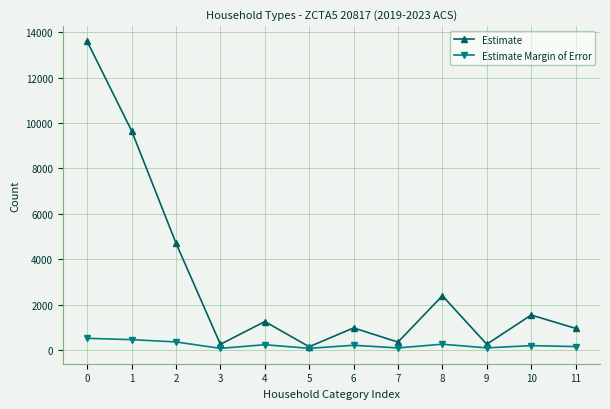

What is the difference between the Estimate values at 9 and 4?

998